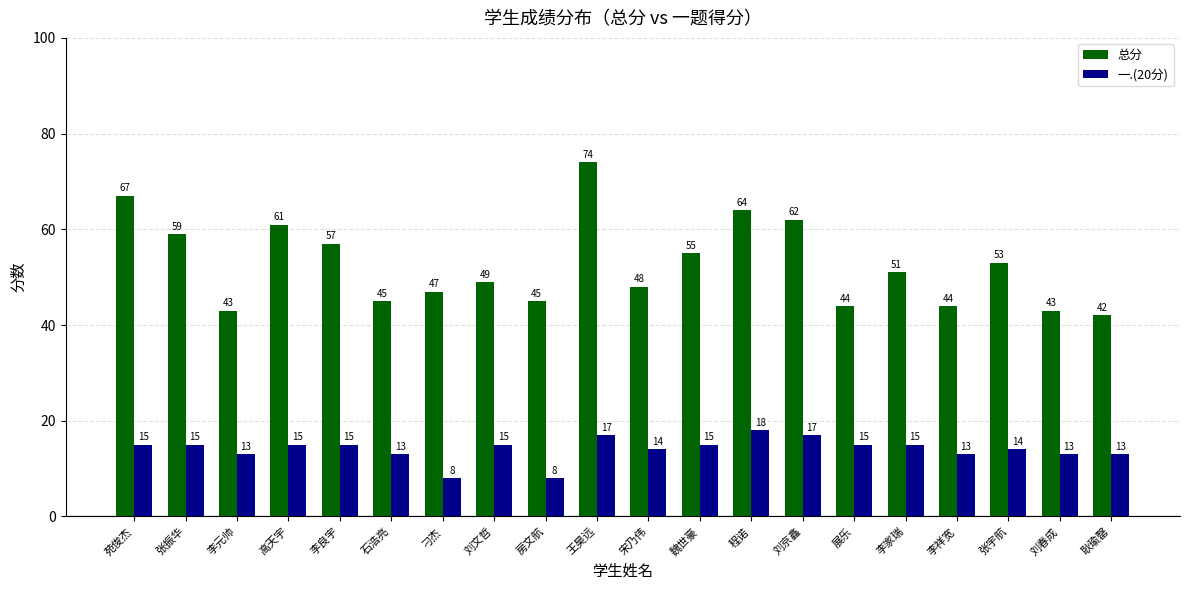

At 刘京鑫, list the series in order from largest to smallest.

总分, 一.(20分)